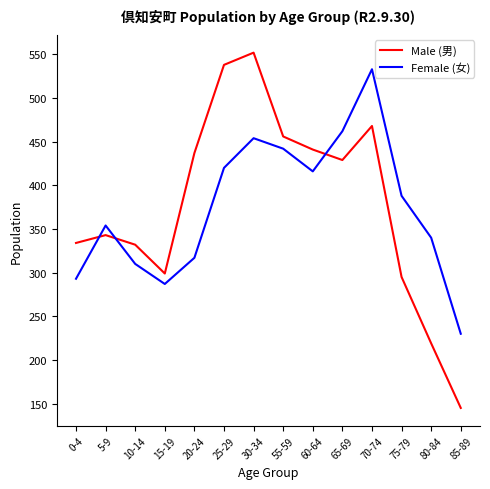

After their last crossing, which series has the higher values: Female (女) or Male (男)?

Female (女)